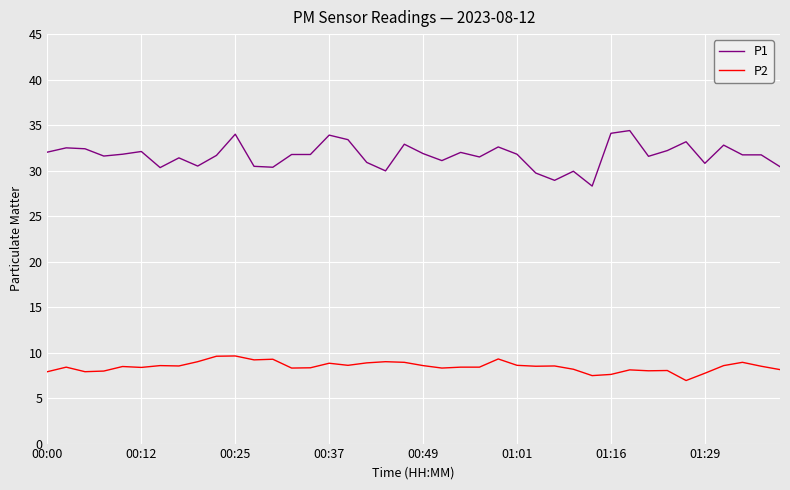

List the series in order of their overall mean, lowest first.

P2, P1